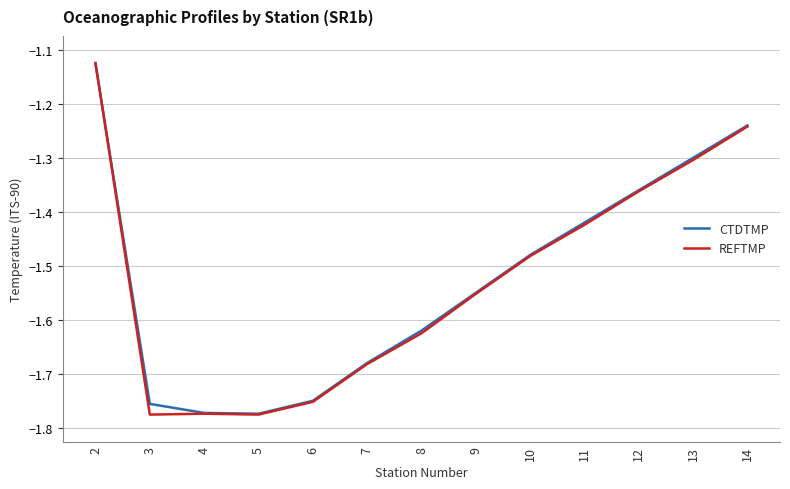

Is the value of REFTMP at 10 greater than the value of CTDTMP at 5?

Yes